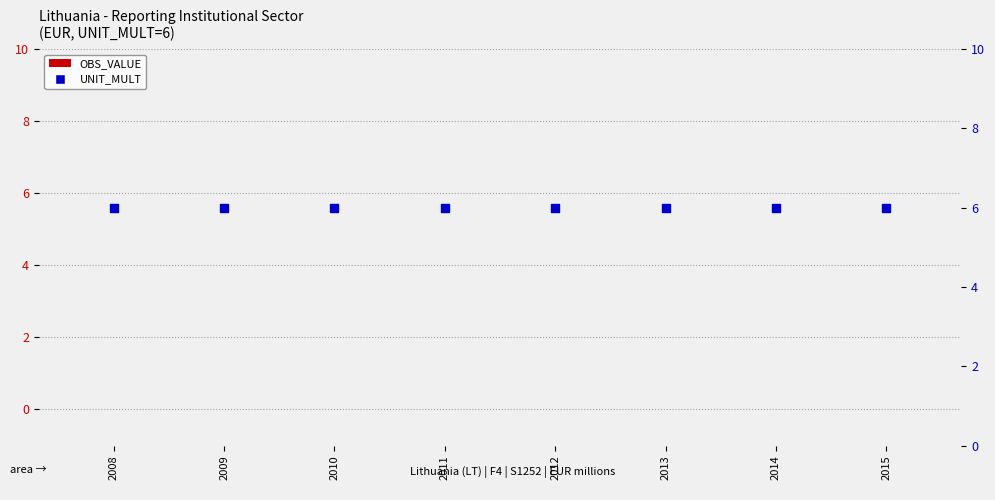

What are all the series names shown in the legend?

OBS_VALUE, UNIT_MULT